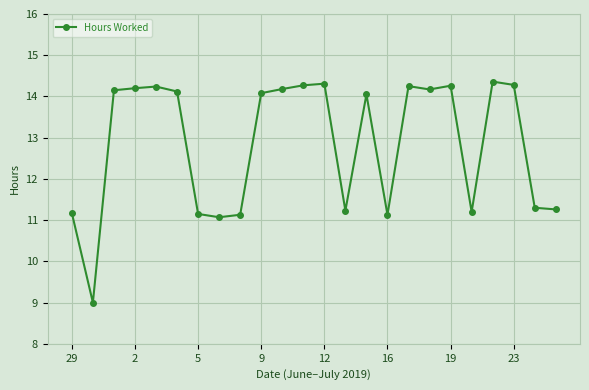

How many lines are shown in the chart?

1